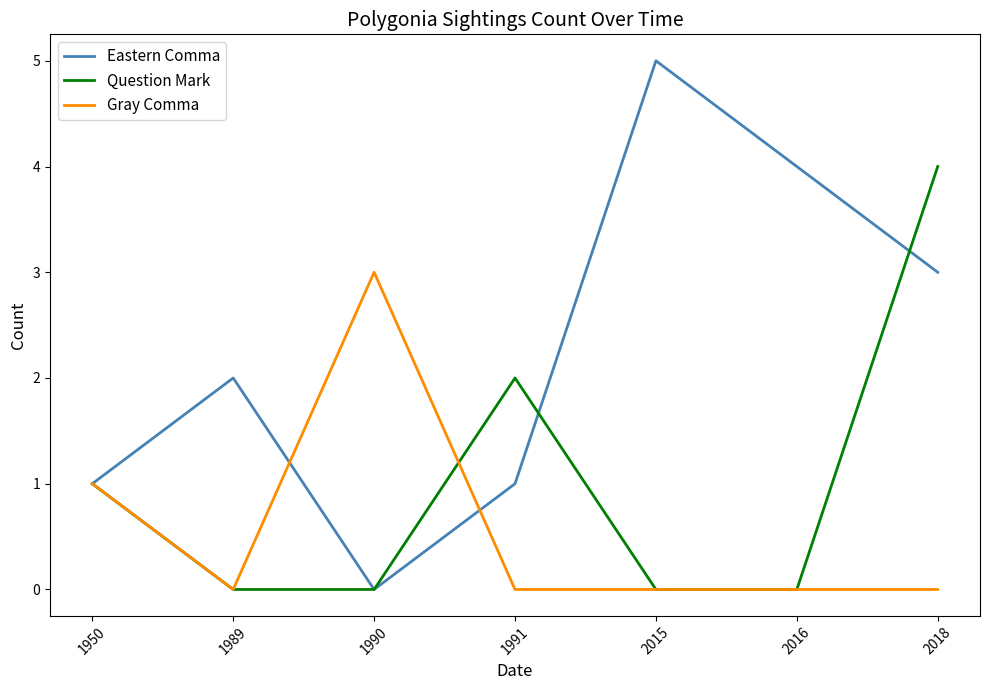

The value of Eastern Comma at 1990 is -2. True or false?

False